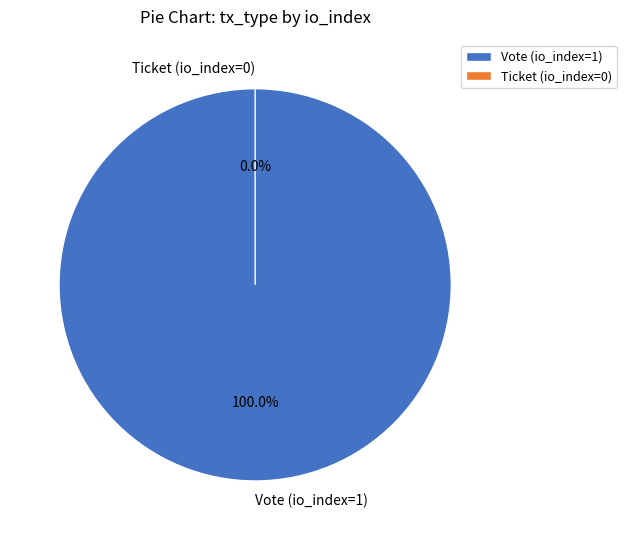

Which category has the smallest portion of the pie?

Ticket (io_index=0)